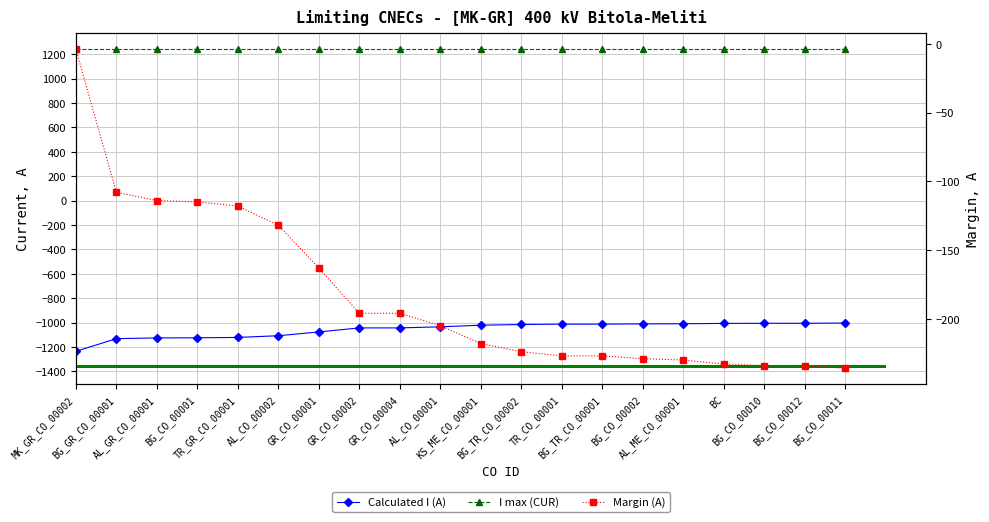

Which series changed the most between BG_GR_CO_00001 and BG_CO_00010?

Calculated I (A)